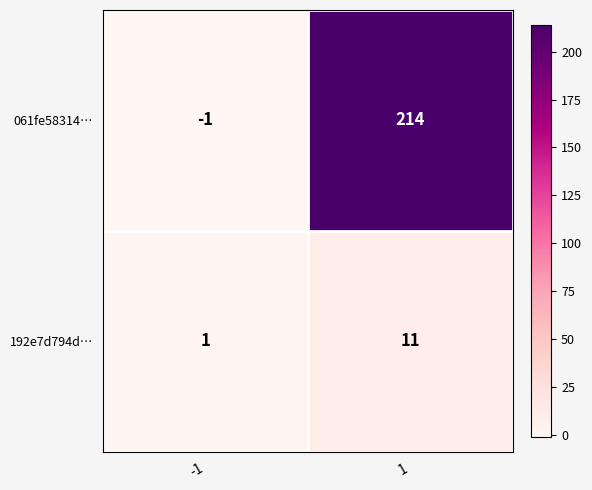

Which series changed the most between -1 and 1?

061fe58314…